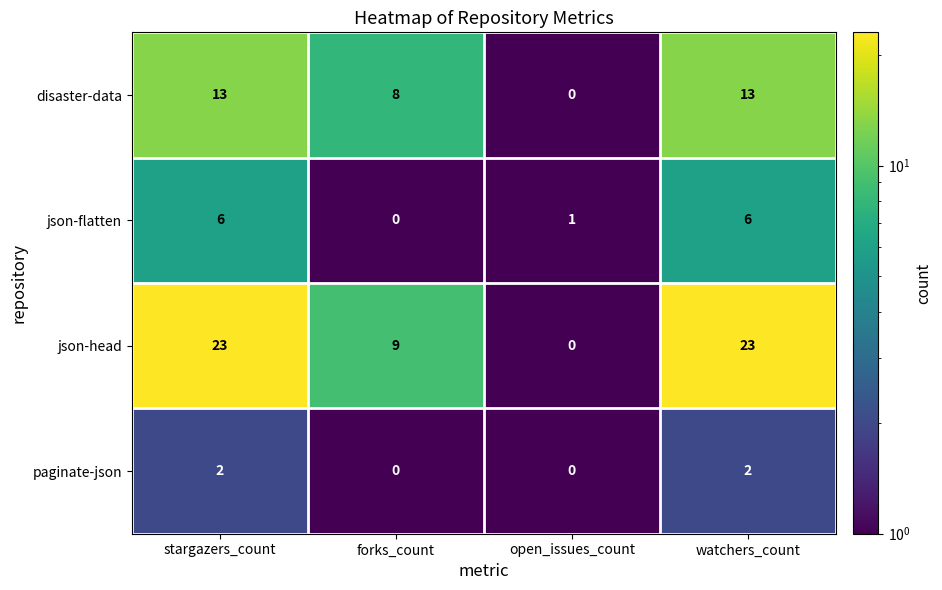

What is the smallest value displayed?

0